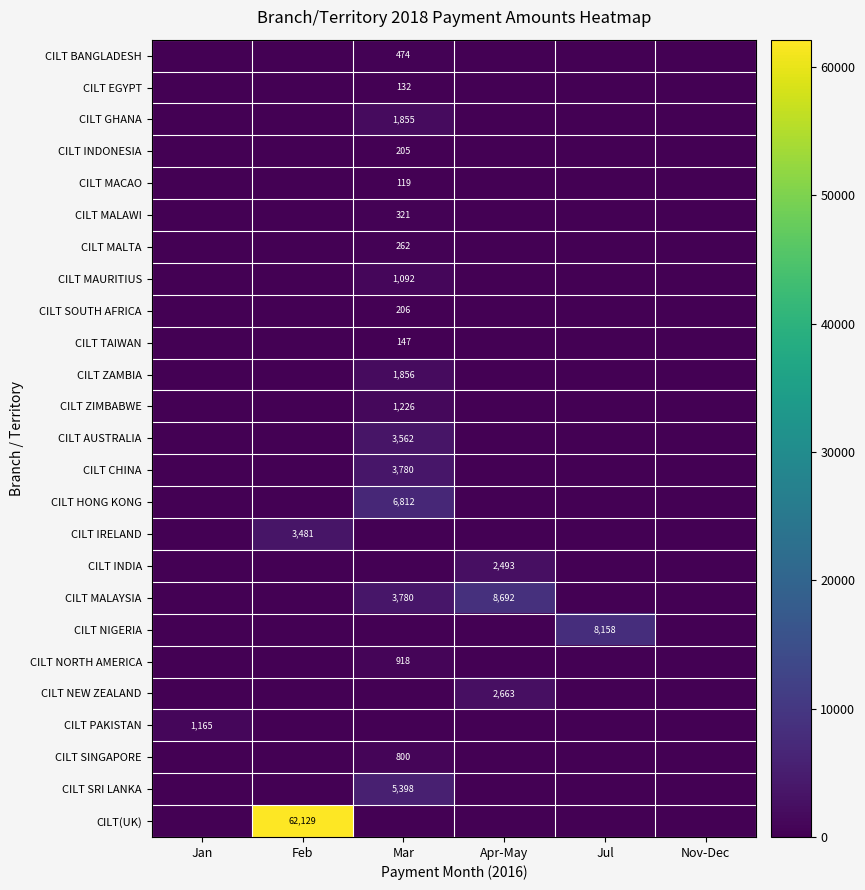

True or false: CILT MAURITIUS has a value of 1601 at Mar.

False